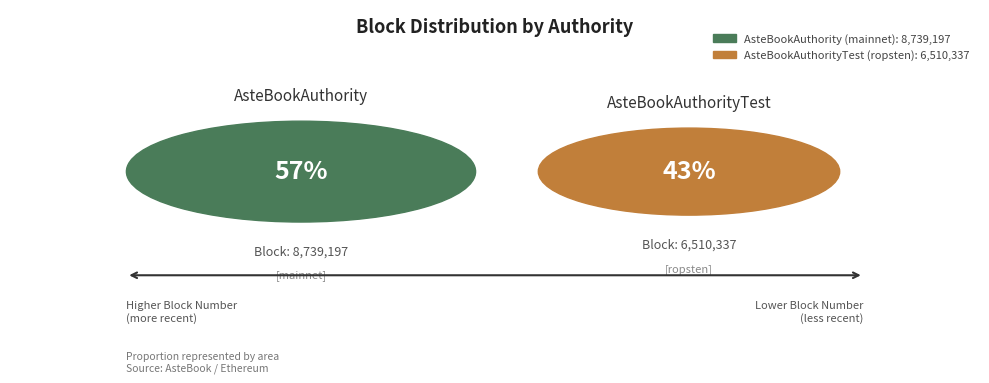

Which category has the biggest portion of the pie?

AsteBookAuthority (mainnet)